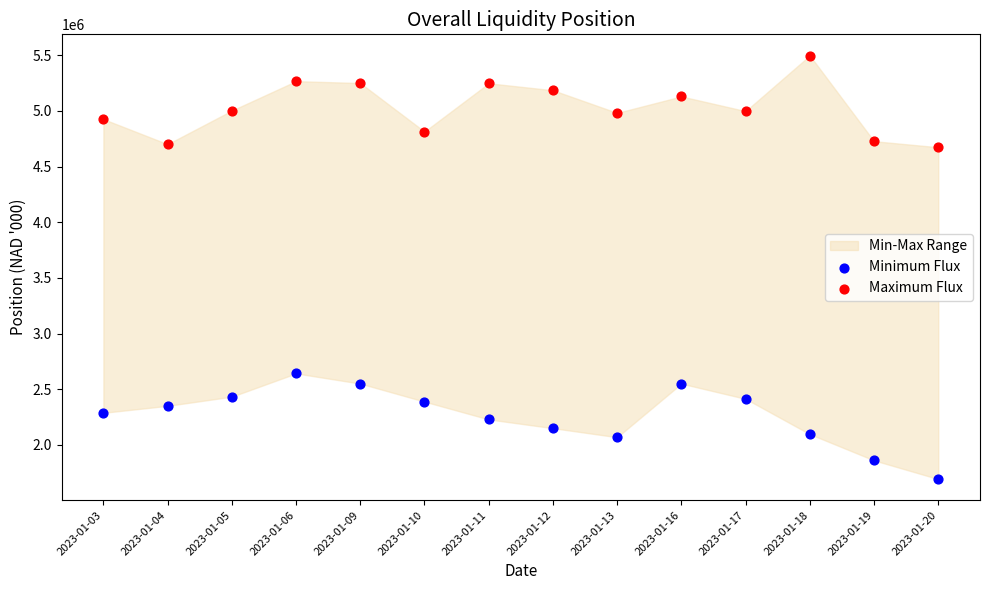

What is the X range (max minus min) for the scatter plot?

1.0